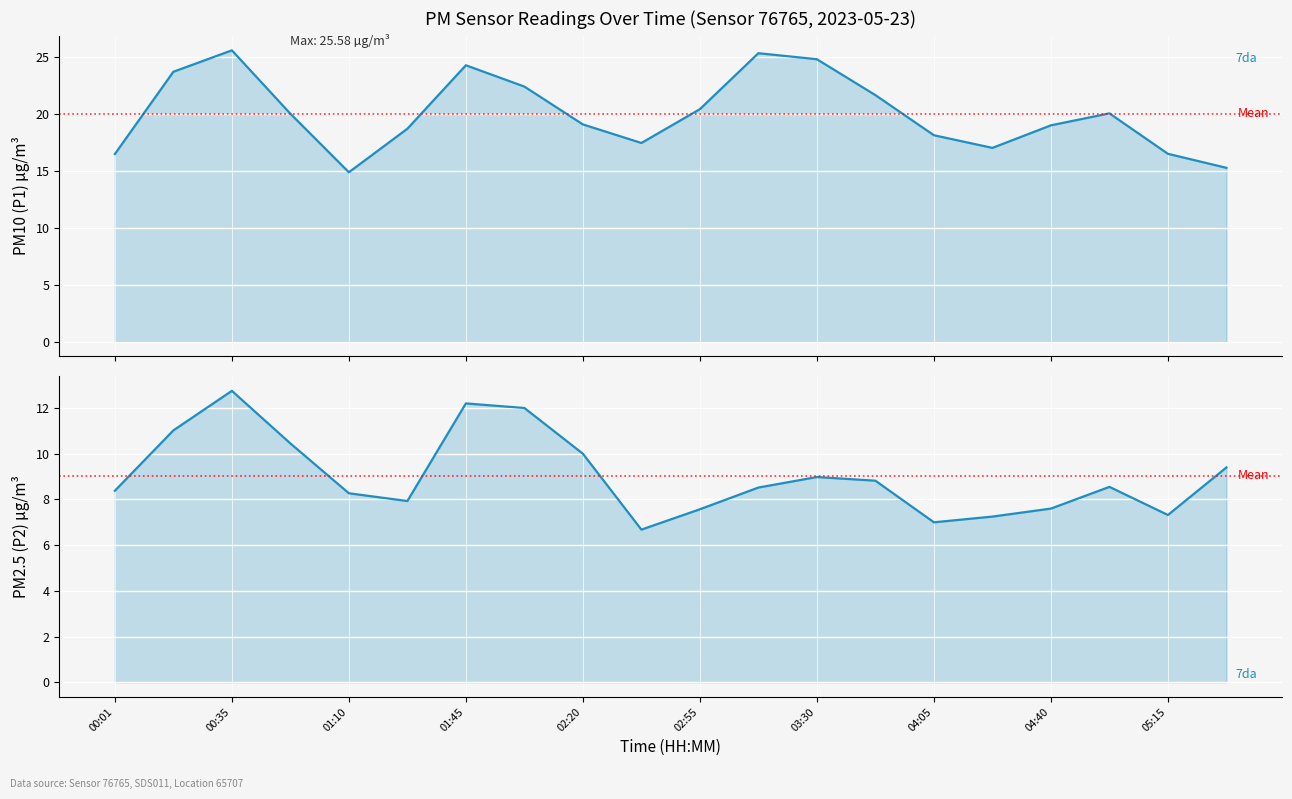

What is the label of the 20th point from the right?

00:01